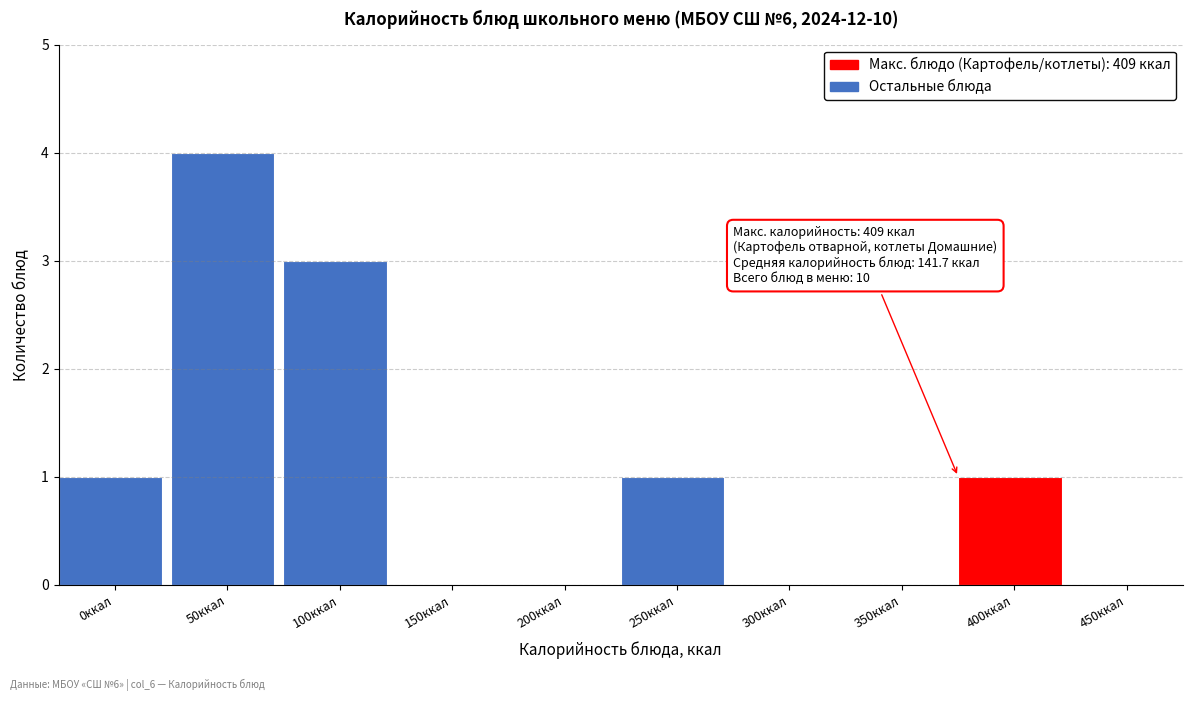

Reading right to left, extract all data points from this chart.

450ккал=0	400ккал=1	350ккал=0	300ккал=0	250ккал=1	200ккал=0	150ккал=0	100ккал=3	50ккал=4	0ккал=1